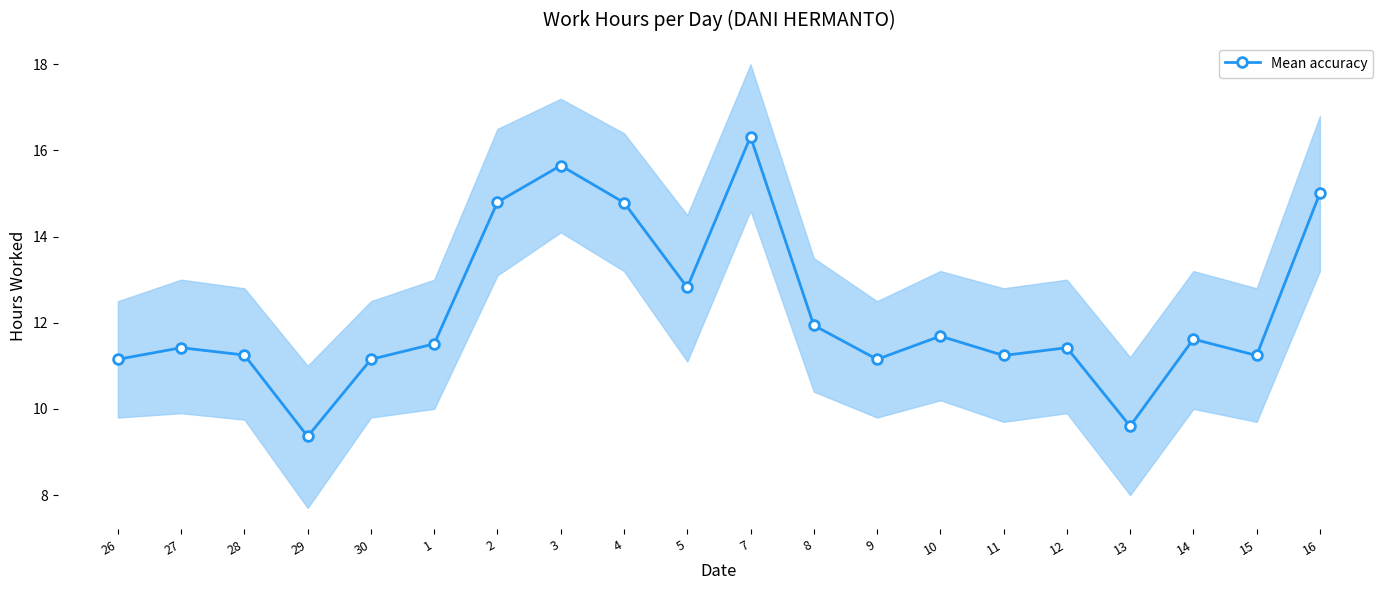

What is the label of the 17th point from the right?

29